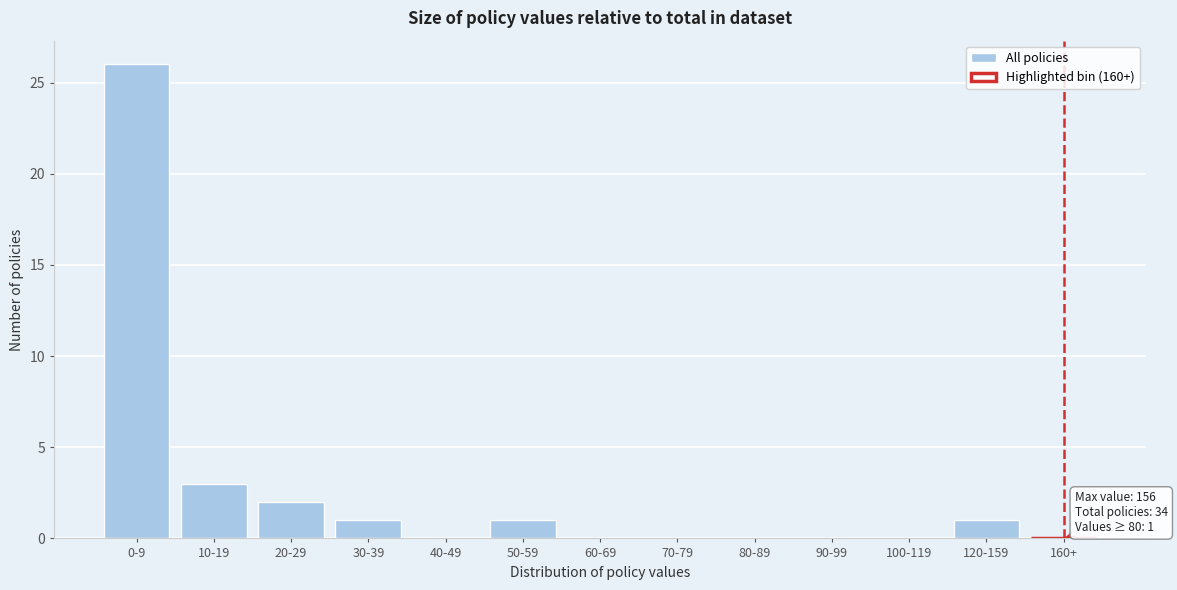

Reading right to left, transcribe all the data shown in this chart.

160+=0	120-159=1	100-119=0	90-99=0	80-89=0	70-79=0	60-69=0	50-59=1	40-49=0	30-39=1	20-29=2	10-19=3	0-9=26